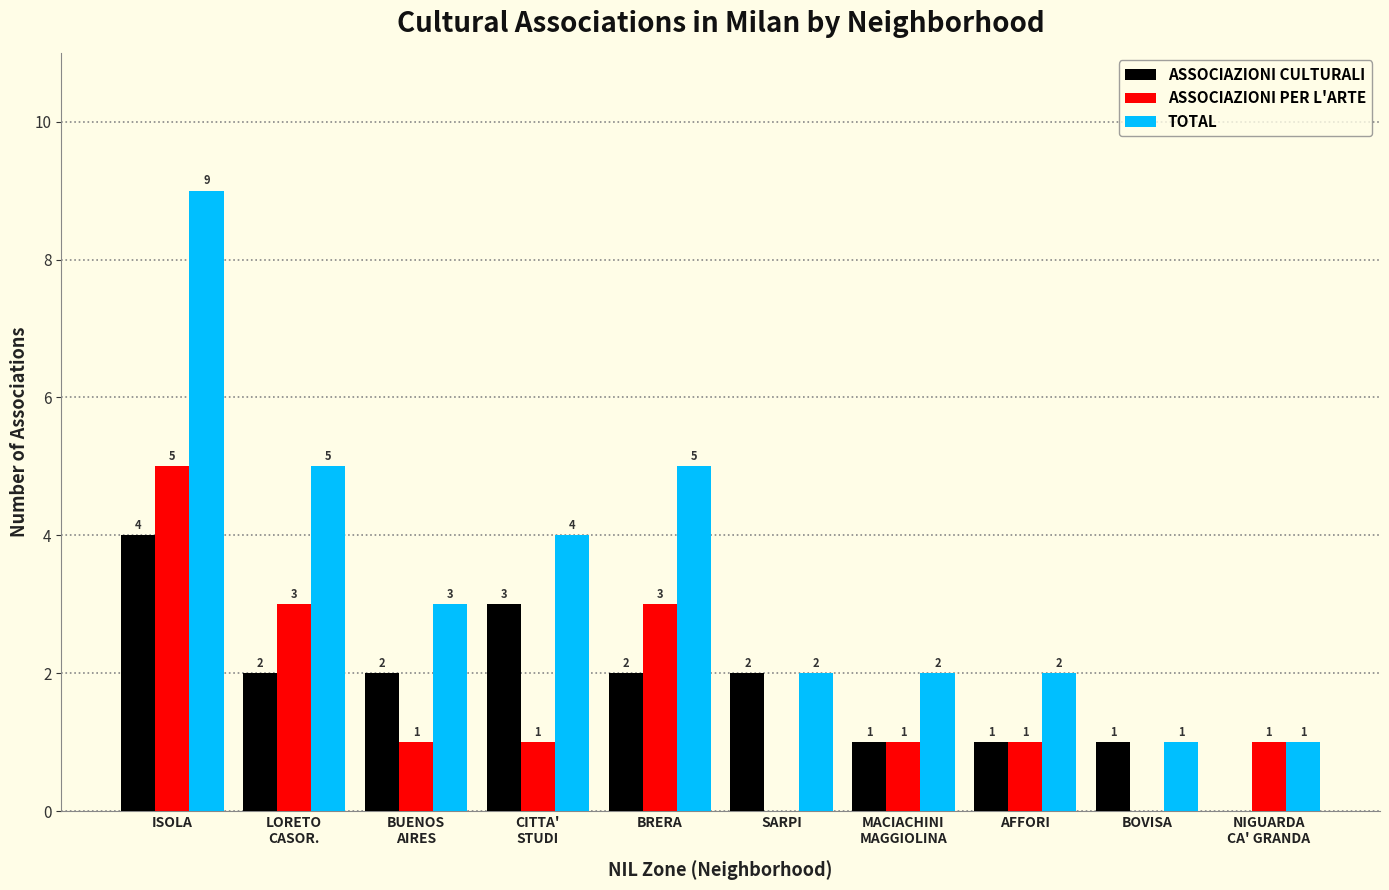

What is the highest value of the ASSOCIAZIONI CULTURALI series?

4